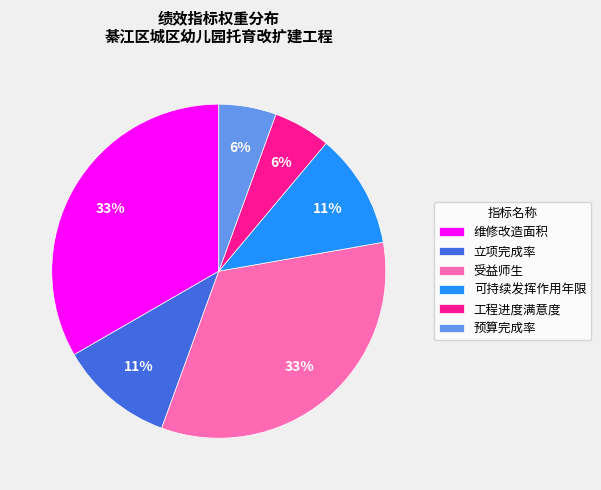

To the nearest percent, what portion does 可持续发挥作用年限 represent?

11%